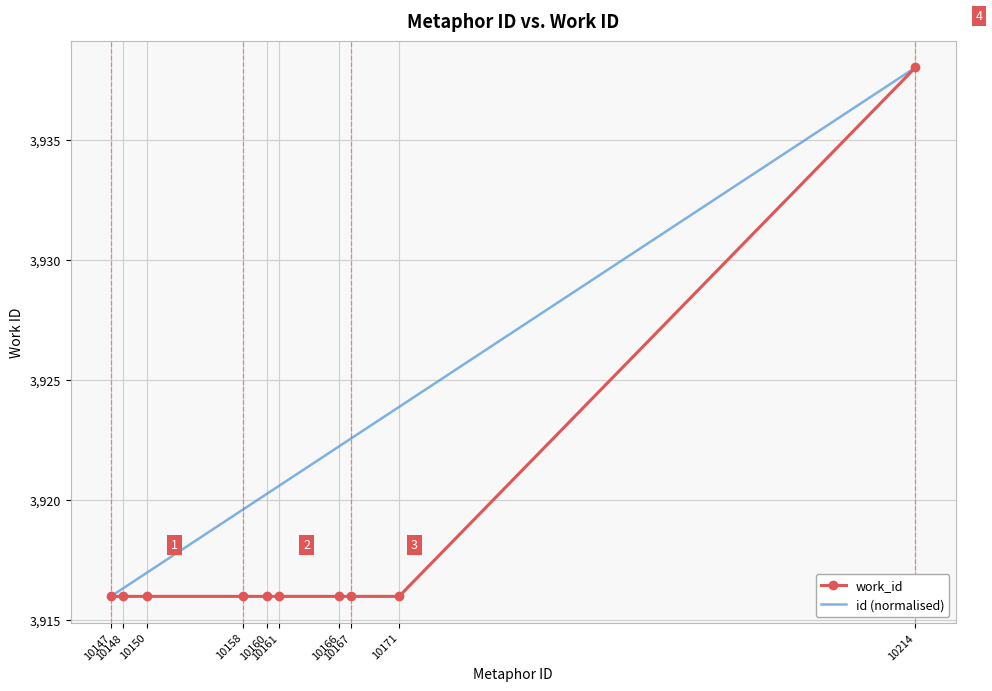

The value of work_id at 10167 is 3916.0. True or false?

True